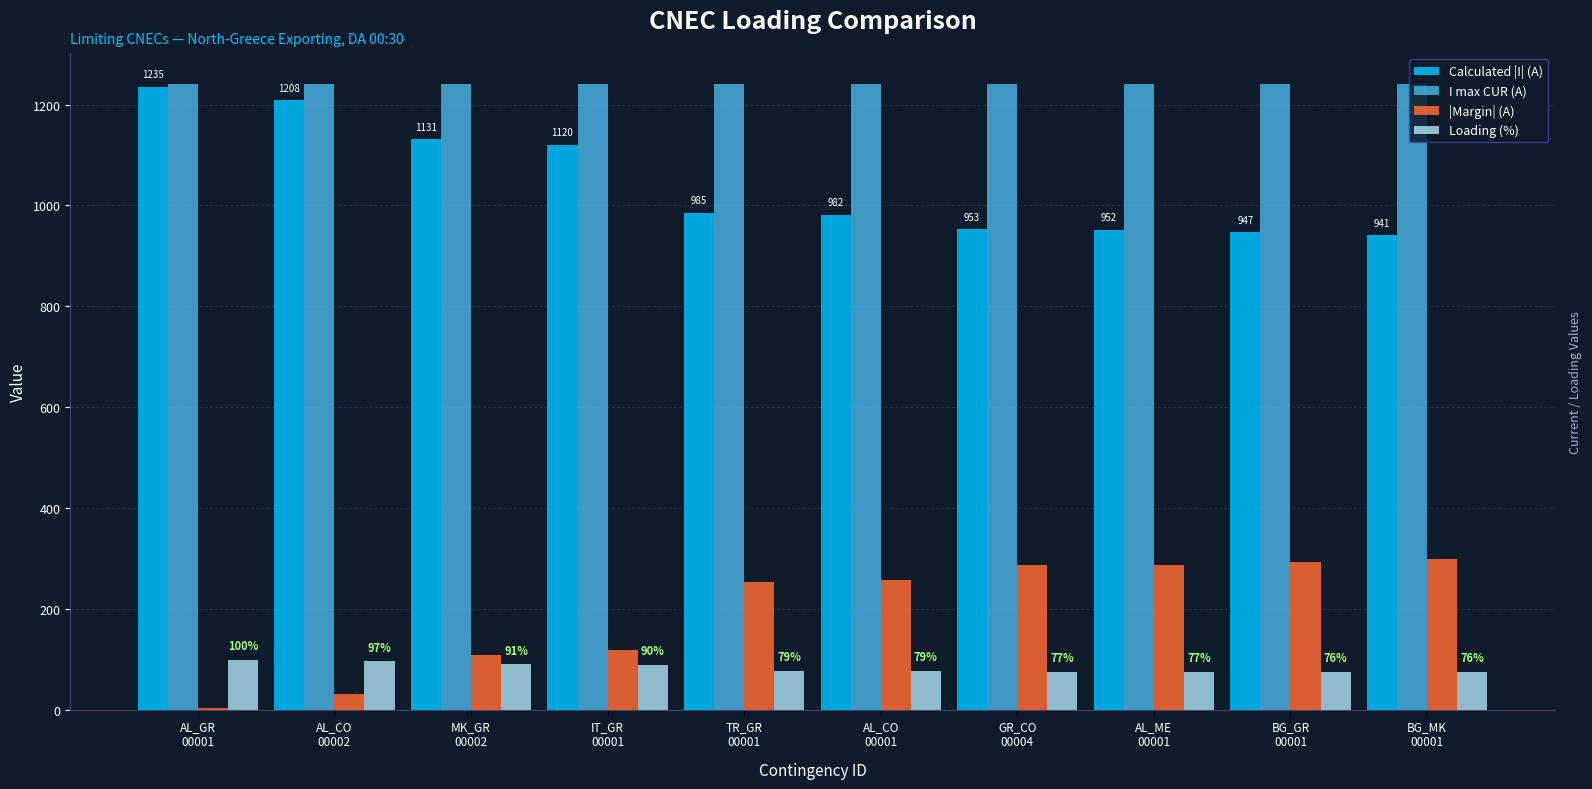

What is the lowest value of the Calculated |I| (A) series?

941